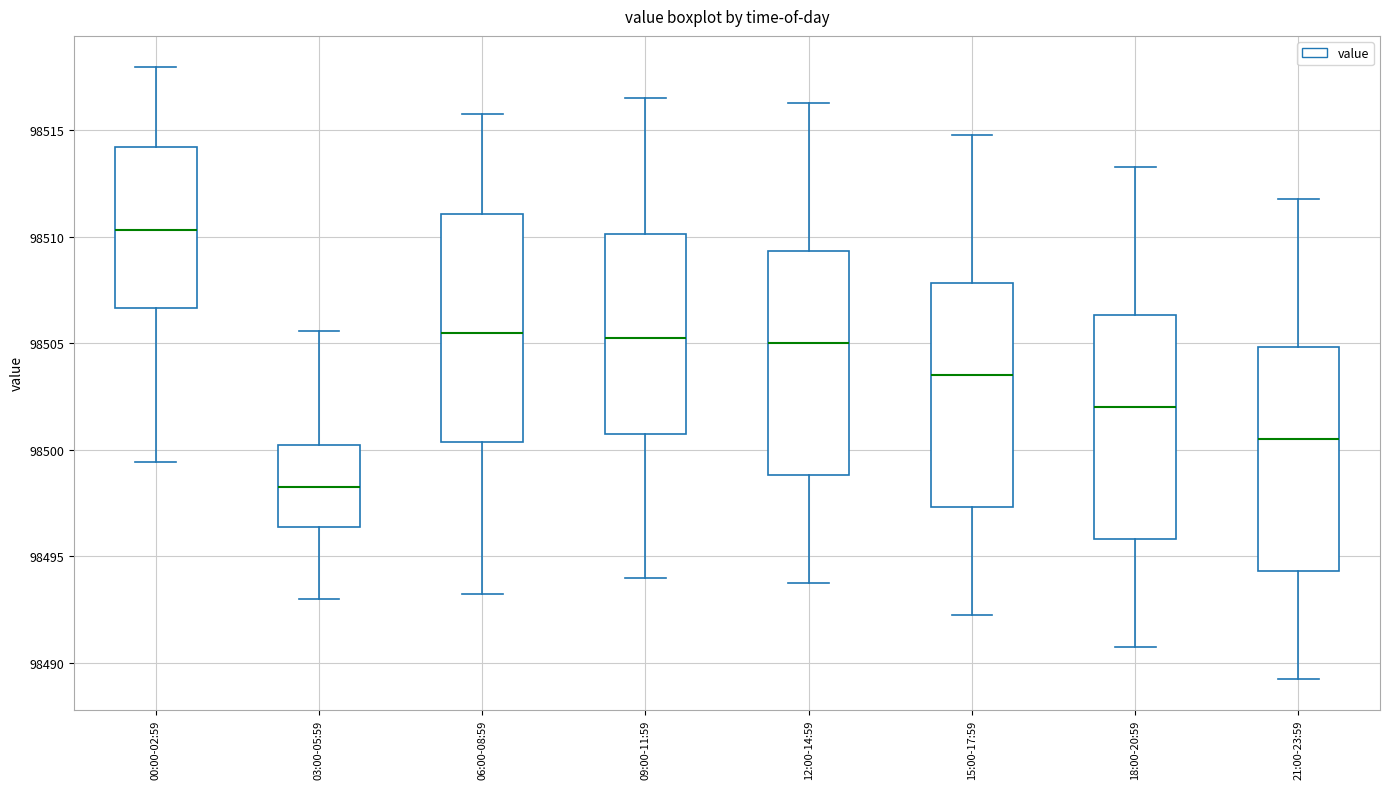

Reading left to right, transcribe this box plot: for each box, give where its median line is, the range the box spans, and where its two whiskers end, as read against the y-axis. The values are not printed on the chart, so give them approximately, as read against the axis.

00:00-02:59: median 98510.5, box 98506.5 to 98514.0, whiskers 98499.5 to 98518.0
03:00-05:59: median 98498.5, box 98496.5 to 98500.0, whiskers 98493.0 to 98505.5
06:00-08:59: median 98505.5, box 98500.5 to 98511.0, whiskers 98493.5 to 98516.0
09:00-11:59: median 98505.5, box 98501.0 to 98510.0, whiskers 98494.0 to 98516.5
12:00-14:59: median 98505.0, box 98499.0 to 98509.5, whiskers 98494.0 to 98516.5
15:00-17:59: median 98503.5, box 98497.5 to 98508.0, whiskers 98492.5 to 98515.0
18:00-20:59: median 98502.0, box 98496.0 to 98506.5, whiskers 98491.0 to 98513.5
21:00-23:59: median 98500.5, box 98494.5 to 98505.0, whiskers 98489.5 to 98512.0